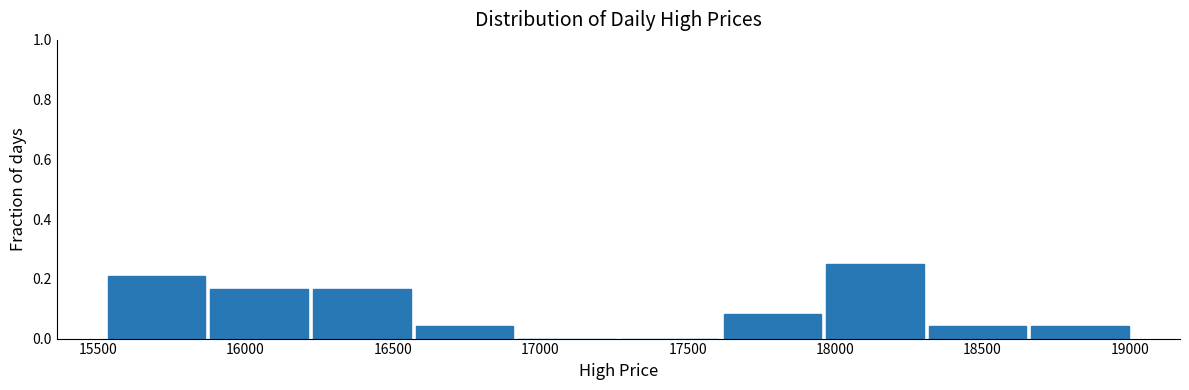

Reading left to right, transcribe this chart: for each bar, give the range it covers on the x-axis and its height. Neither the bar edges nor the heights are printed on the chart, so give them approximately, as read against the axes.

15550 to 15850: 0.20
15850 to 16200: 0.16
16200 to 16550: 0.16
16550 to 16900: 0.04
16900 to 17250: 0
17250 to 17600: 0
17600 to 17950: 0.08
17950 to 18300: 0.26
18300 to 18650: 0.04
18650 to 19000: 0.04